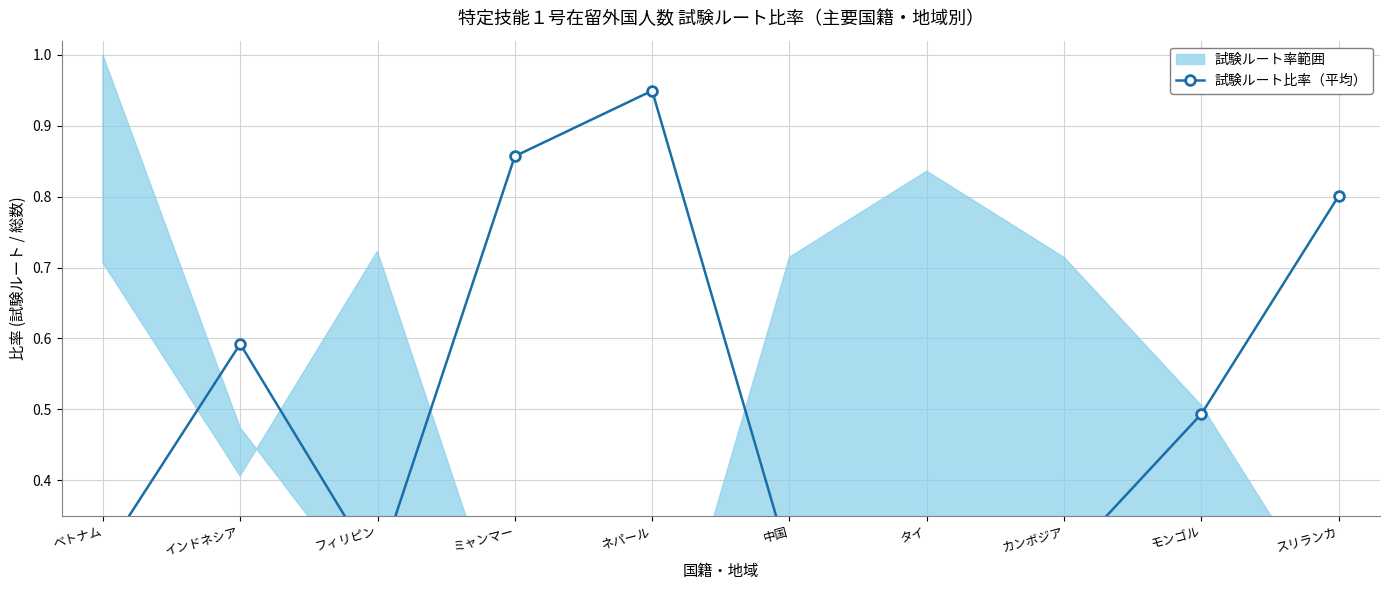

What is the change in value from インドネシア to モンゴル?

-0.1